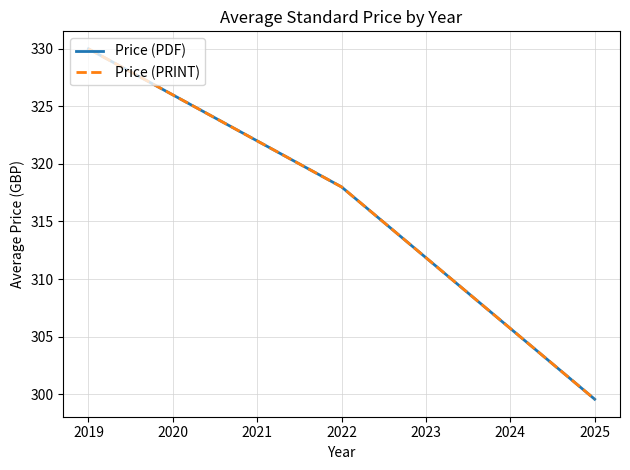

Does the chart display data point markers on the line(s)?

No